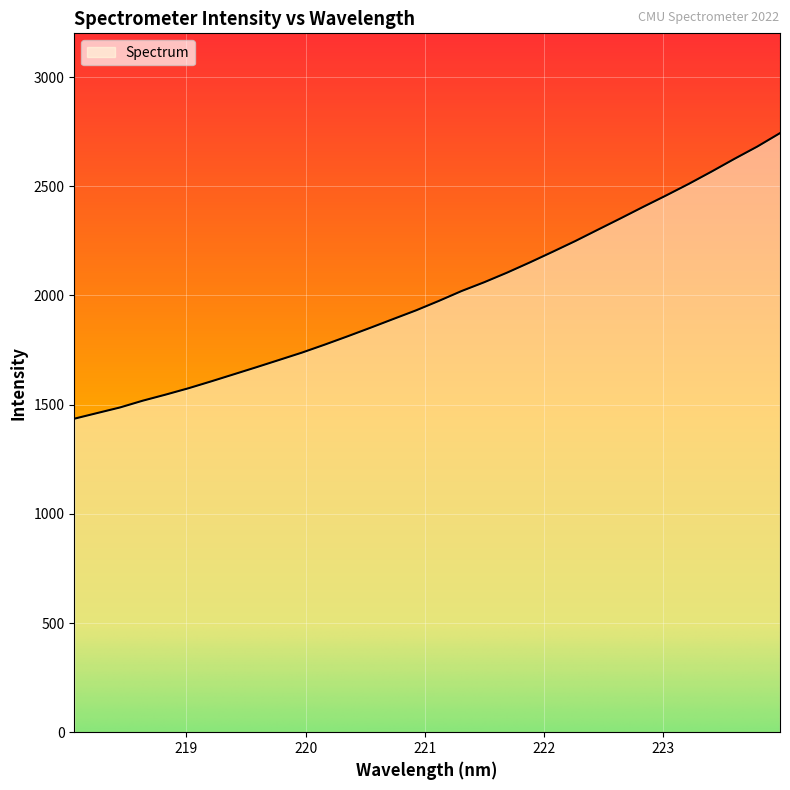

What is the difference between the maximum and minimum values?

1307.6